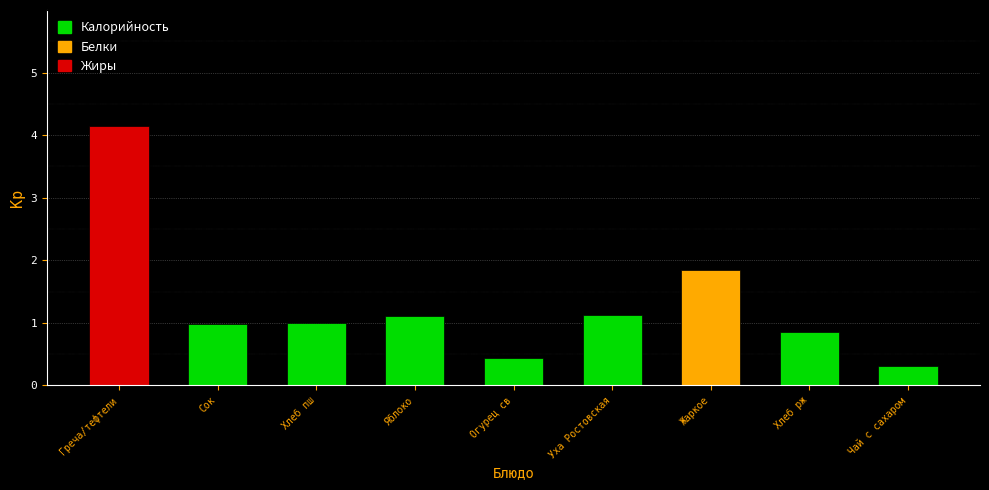

Reading left to right, extract all data points from this chart.

4.1	1.0	1.0	1.1	0.4	1.1	1.8	0.9	0.3